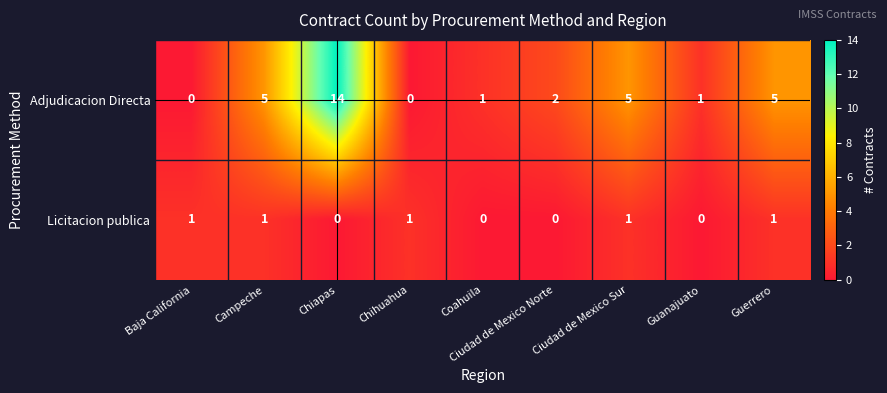

How many data points does each series have?

9